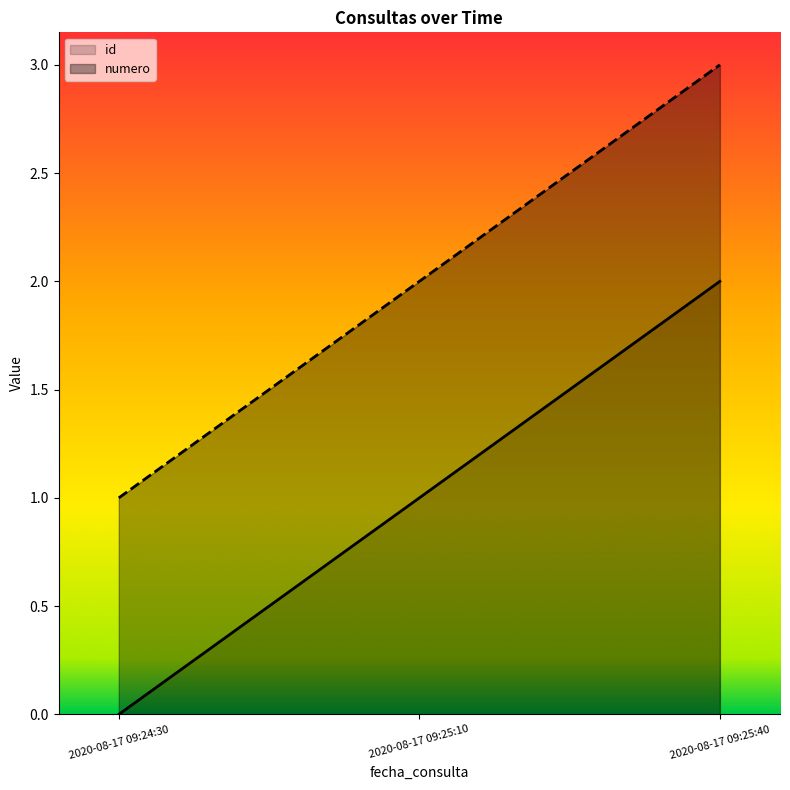

What is the total value across all series at 2020-08-17 09:24:30?

1